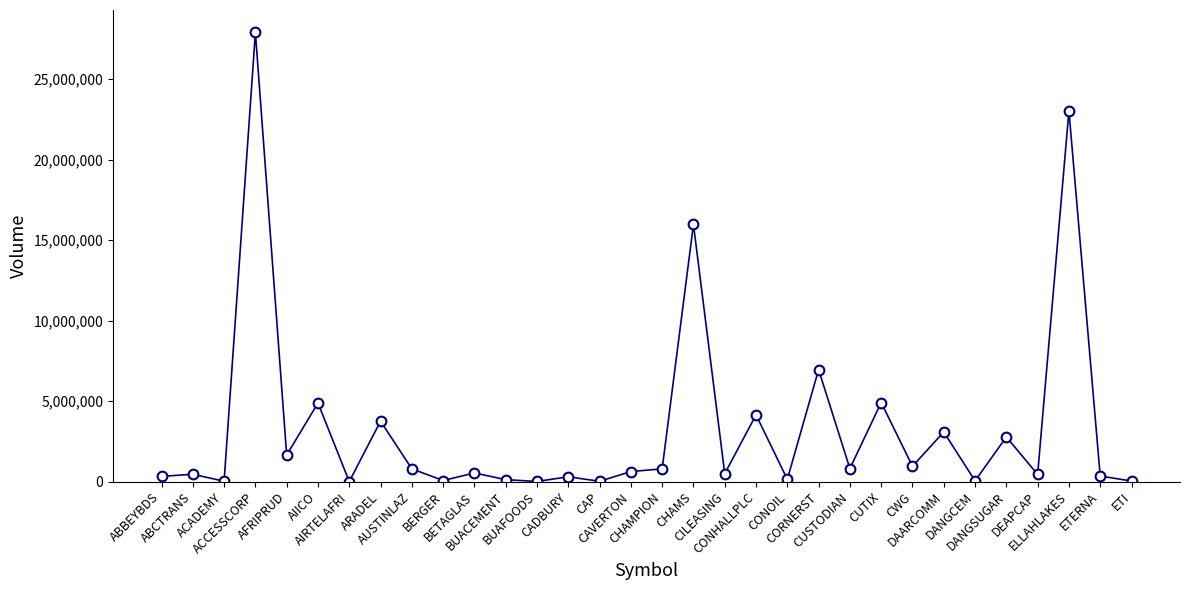

What is the value of the 9th point from the left?

791330